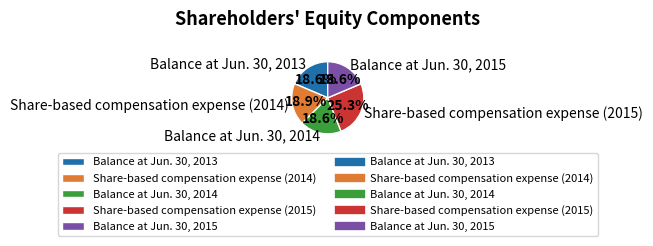

Which category has the biggest portion of the pie?

Share-based compensation expense (2015)